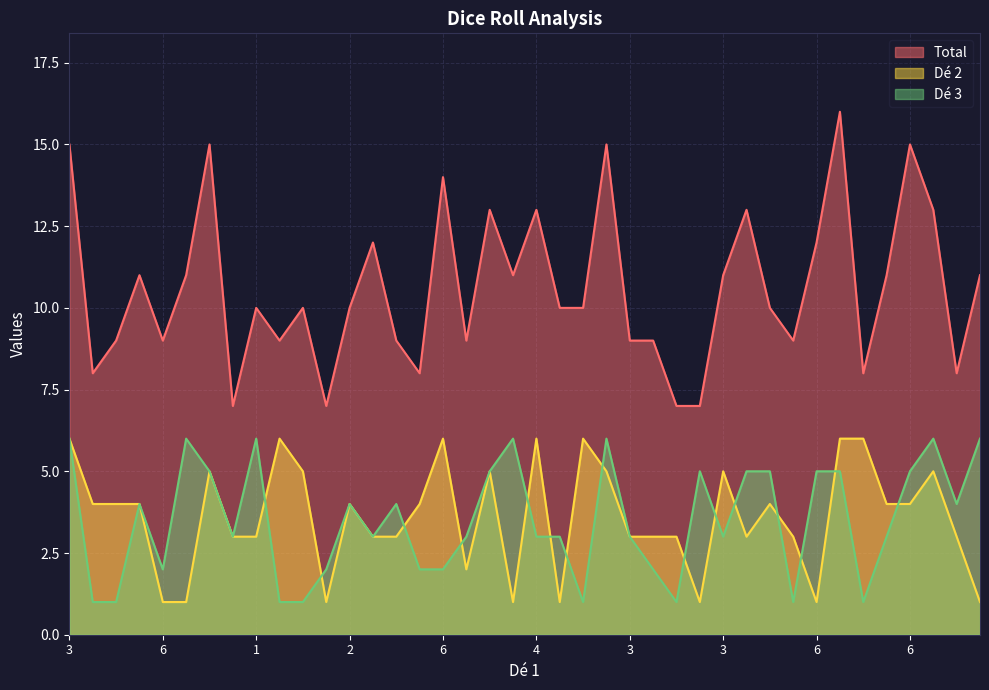

Which series has the largest total across all categories?

Total